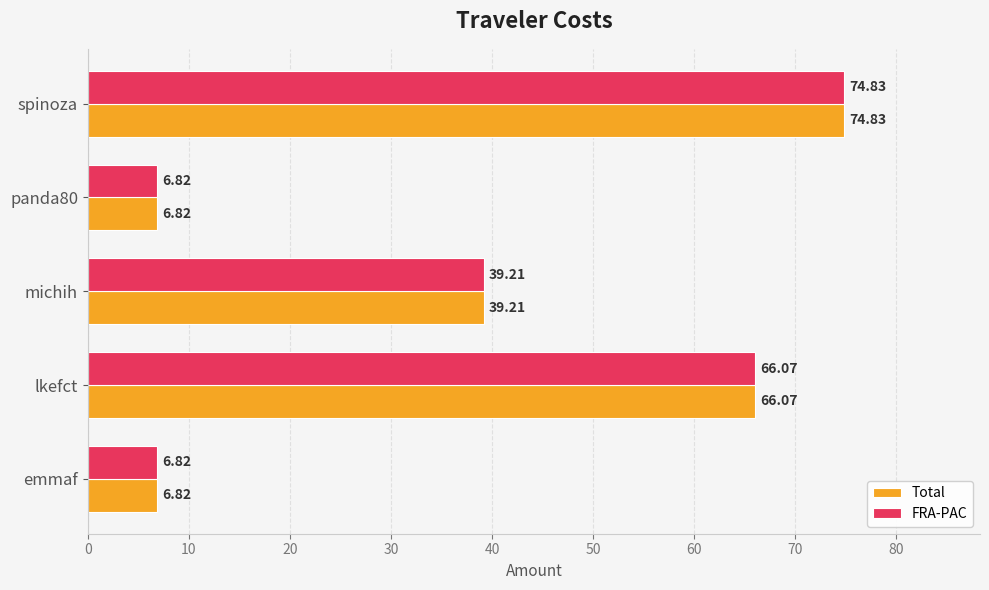

How many data points in FRA-PAC are less than 39?

2